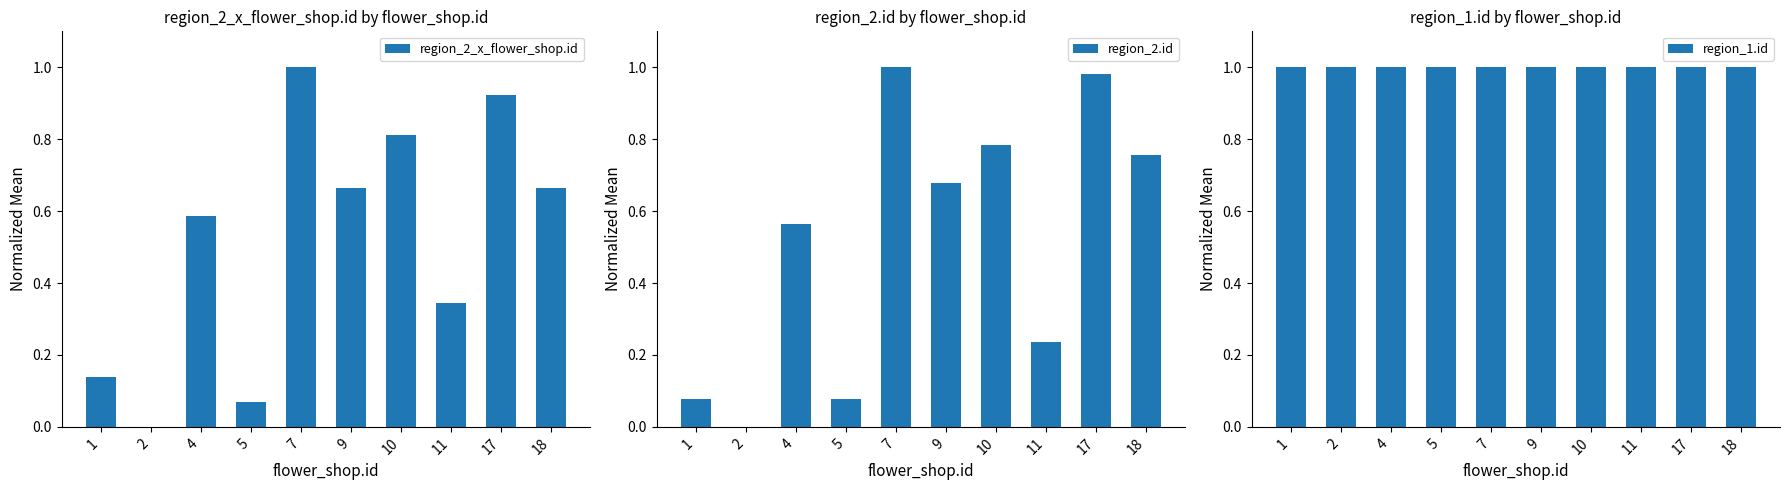

Reading left to right, extract all data points from this chart.

region_2_x_flower_shop.id: 0.1	0.0	0.6	0.1	1.0	0.7	0.8	0.3	0.9	0.7
region_2.id: 0.1	0.0	0.6	0.1	1.0	0.7	0.8	0.2	1.0	0.8
region_1.id: 1.0	1.0	1.0	1.0	1.0	1.0	1.0	1.0	1.0	1.0